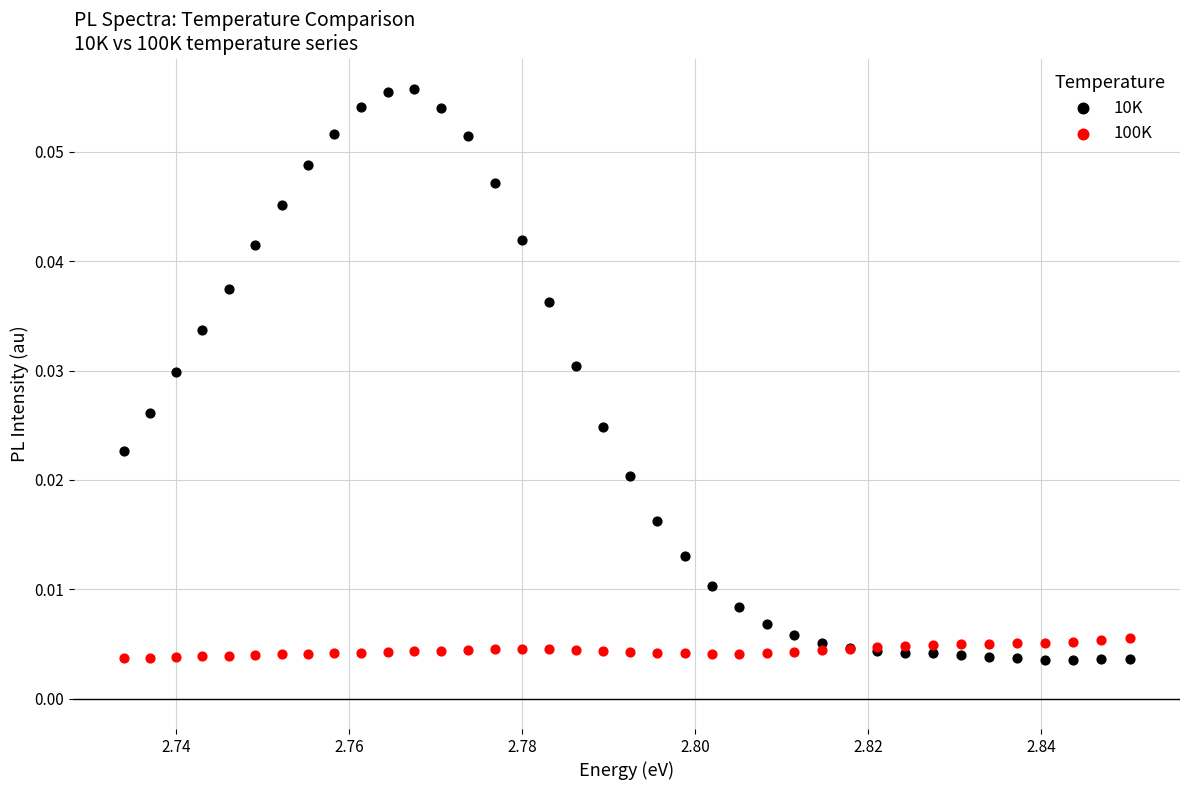

What are all the series names shown in the legend?

10K, 100K